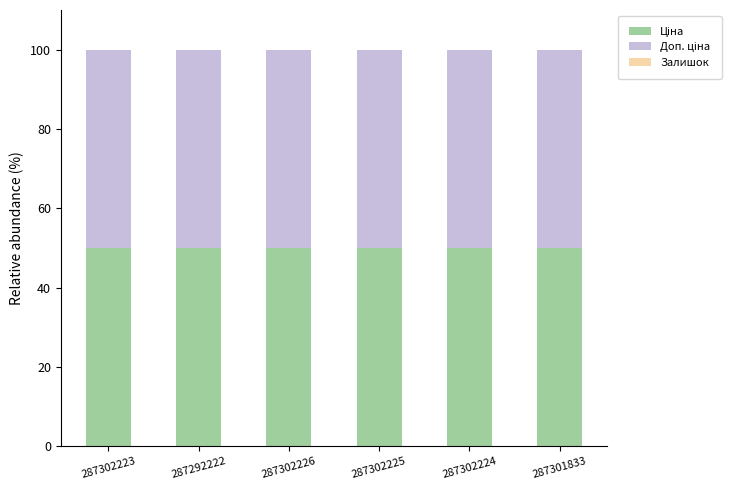

How many distinct data groups are displayed?

3